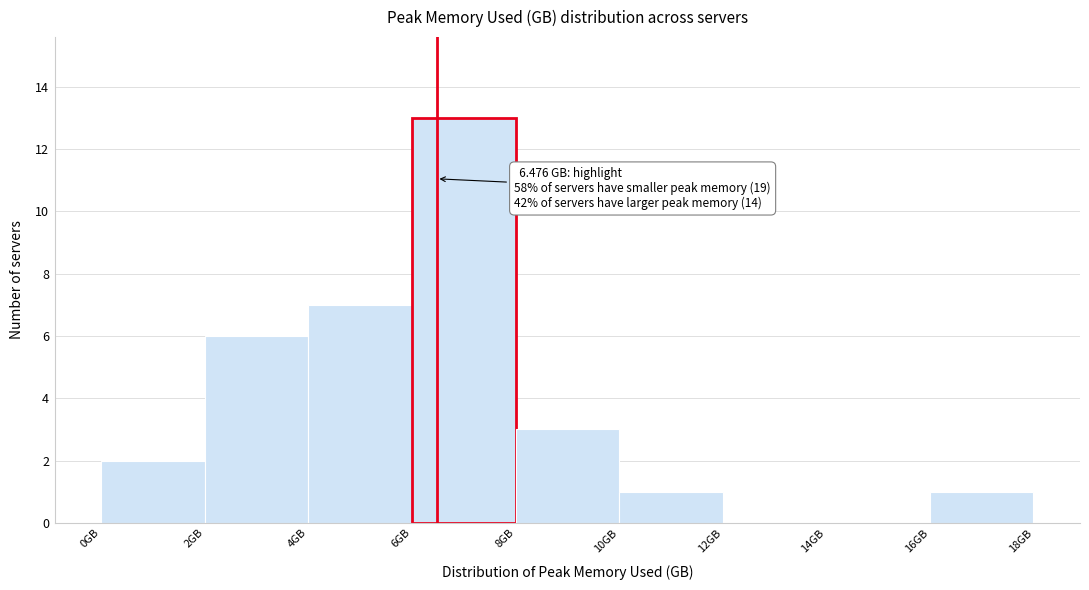

Which range on the x-axis has the tallest bar?

6 to 8